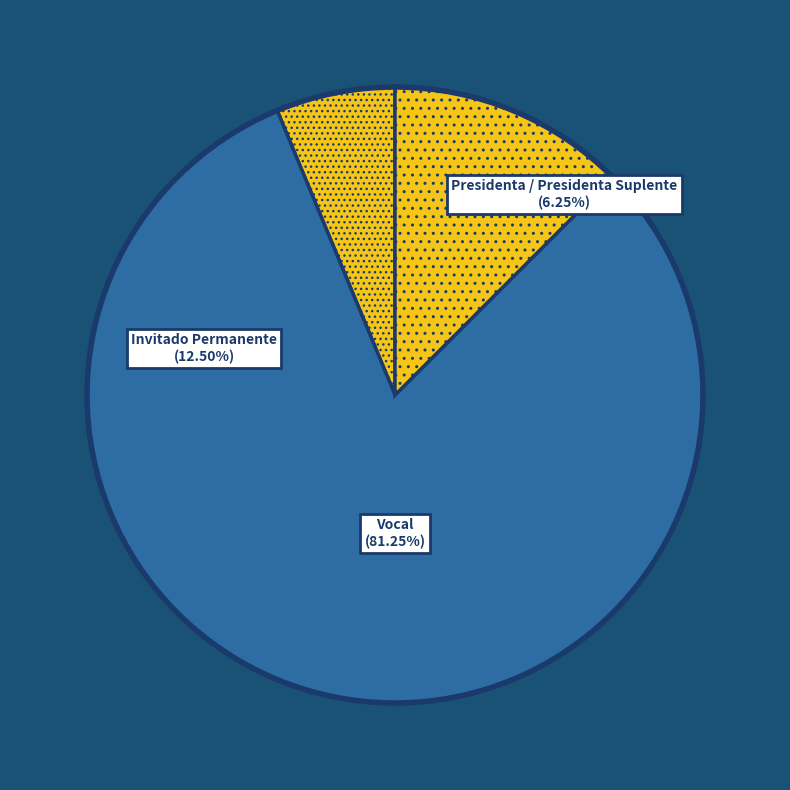

What percentage is the Presidenta / Presidenta Suplente slice, to the nearest percent?

6%